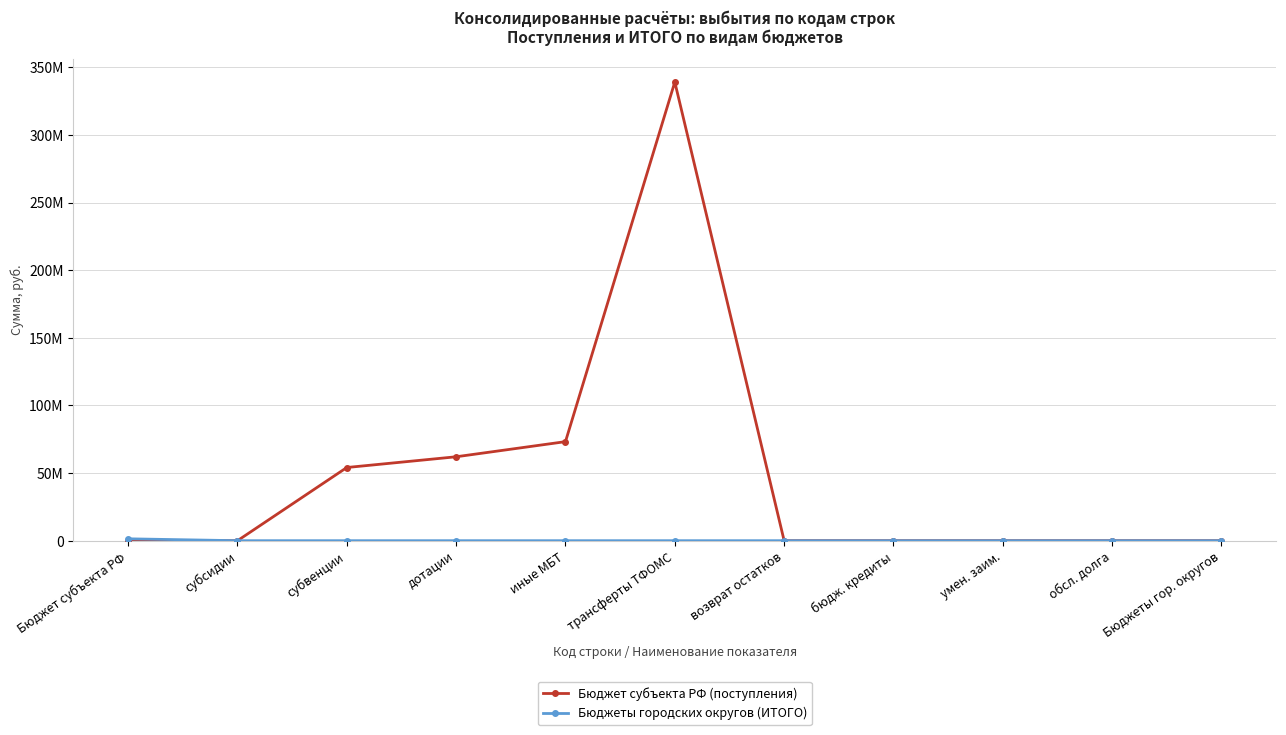

Which series has the largest total across all categories?

Бюджет субъекта РФ (поступления)